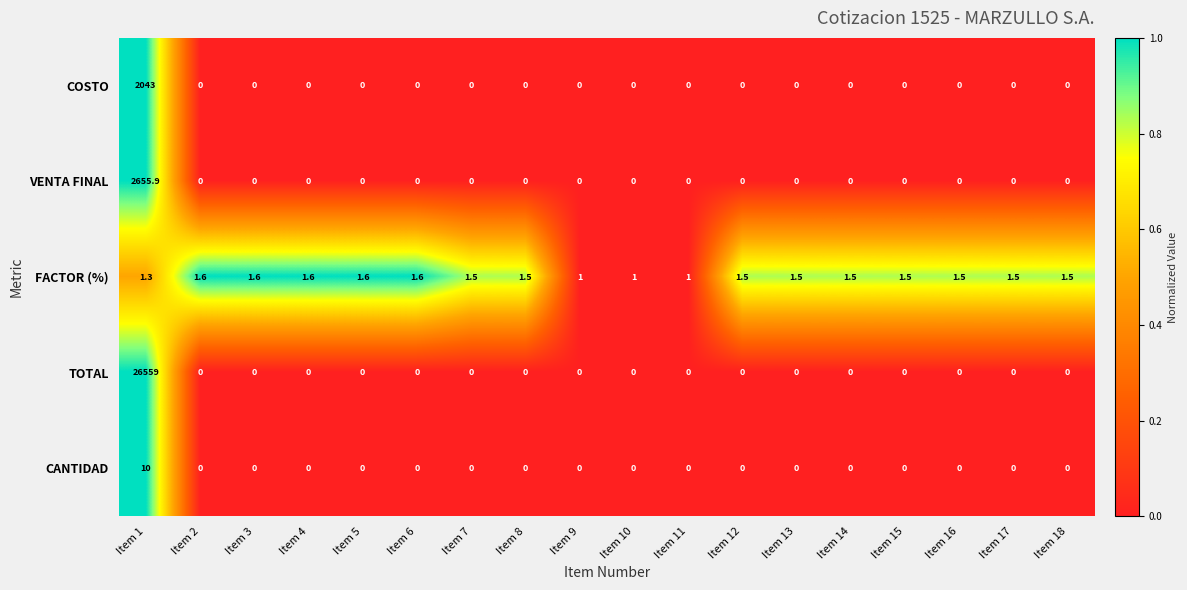

The CANTIDAD series shows 0.0 at Item 4. True or false?

True